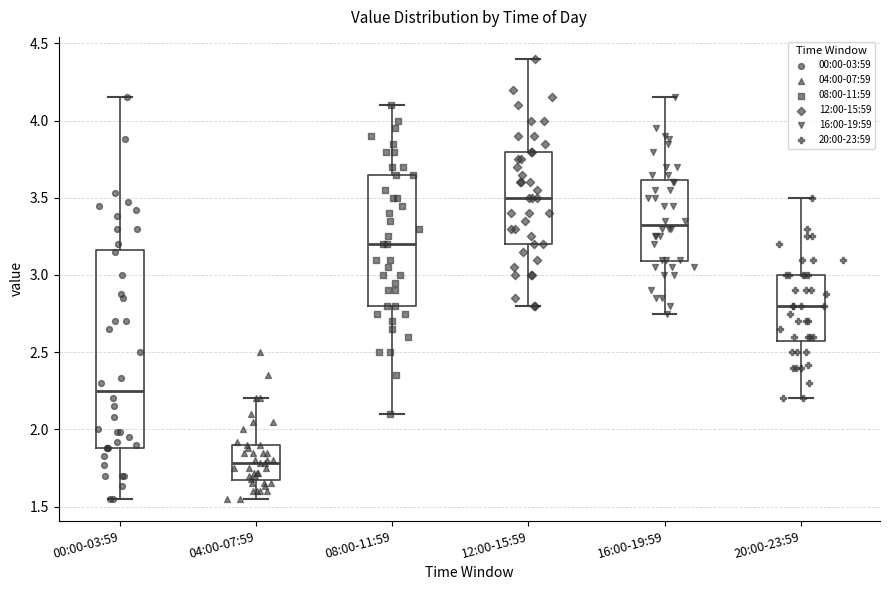

Reading left to right, read every box against the y-axis: the position of its median line, the range the box covers, and the ends of its whiskers. The values are not printed on the chart, so give them approximately, as read against the axis.

00:00-03:59: median 2.25, box 1.90 to 3.15, whiskers 1.55 to 4.15
04:00-07:59: median 1.80, box 1.65 to 1.90, whiskers 1.55 to 2.20
08:00-11:59: median 3.20, box 2.80 to 3.65, whiskers 2.10 to 4.10
12:00-15:59: median 3.50, box 3.20 to 3.80, whiskers 2.80 to 4.40
16:00-19:59: median 3.35, box 3.10 to 3.60, whiskers 2.75 to 4.15
20:00-23:59: median 2.80, box 2.60 to 3.00, whiskers 2.20 to 3.50